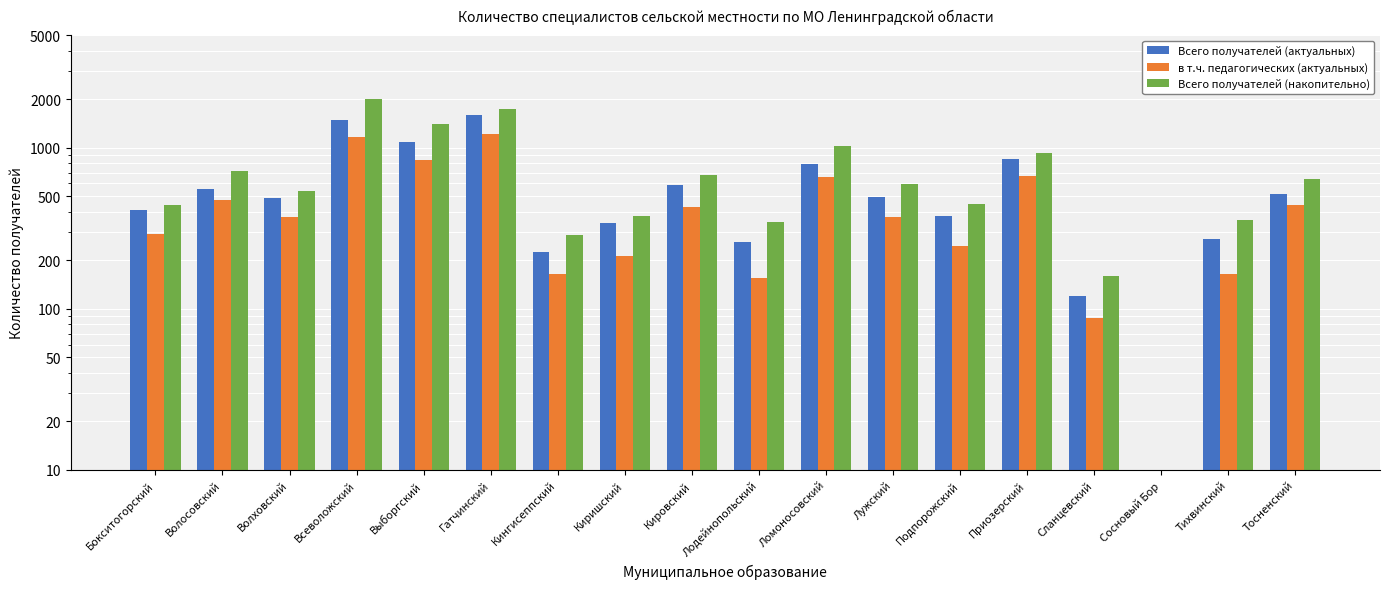

List the labels in order of в т.ч. педагогических (актуальных) value, largest first.

Гатчинский, Всеволожский, Выборгский, Приозерский, Ломоносовский, Волосовский, Тосненский, Кировский, Лужский, Волховский, Бокситогорский, Подпорожский, Киришский, Кингисеппский, Тихвинский, Лодейнопольский, Сланцевский, Сосновый Бор